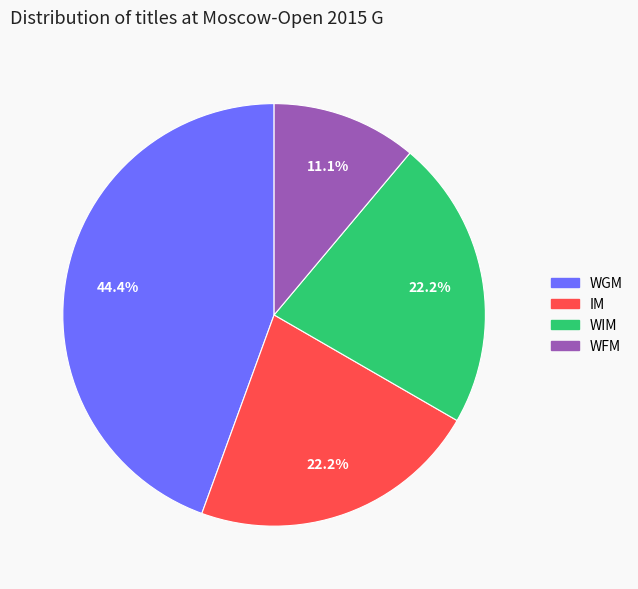

How much of the chart is everything except WIM?

77.8%